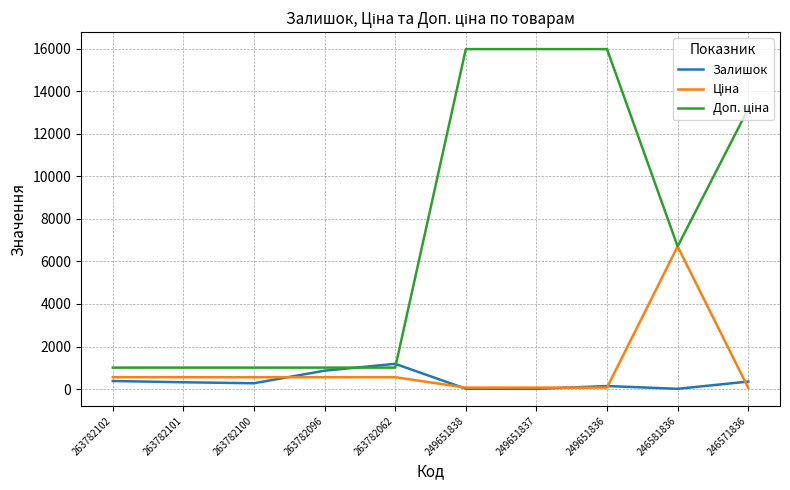

What is the total value across all series at 263782102?

1951.3